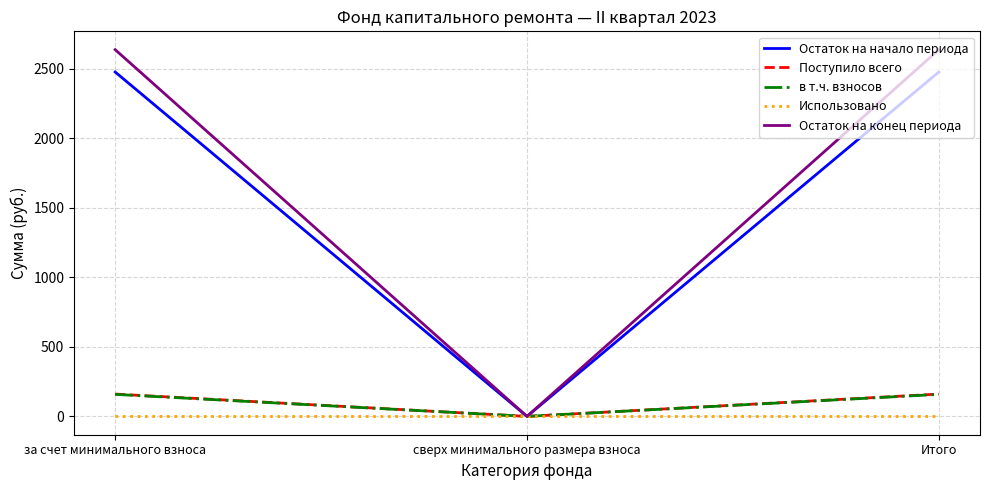

Reading left to right, extract all data points from this chart.

Остаток на начало периода: 2476.6	0.0	2476.6
Поступило всего: 160.5	0.0	160.5
в т.ч. взносов: 158.3	0.0	158.3
Использовано: 0.0	0.0	0.0
Остаток на конец периода: 2637.2	0.0	2637.2